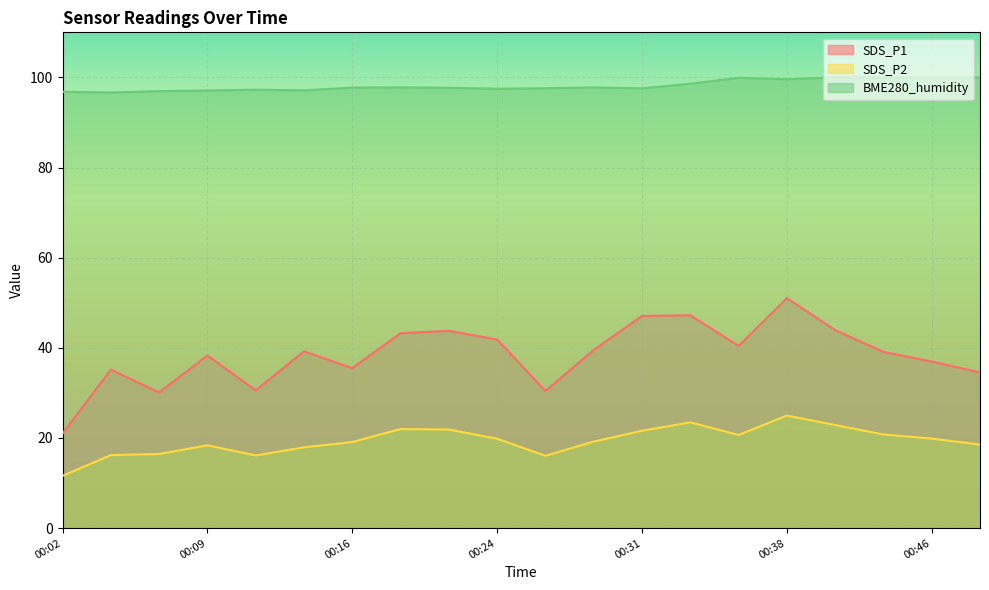

Which series has the largest range (max minus min)?

SDS_P1